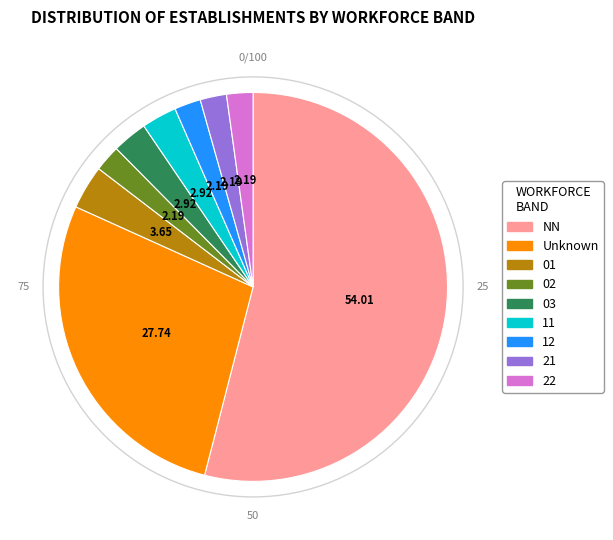

What is the ratio of the value at 01 to the value at 02?

1.7